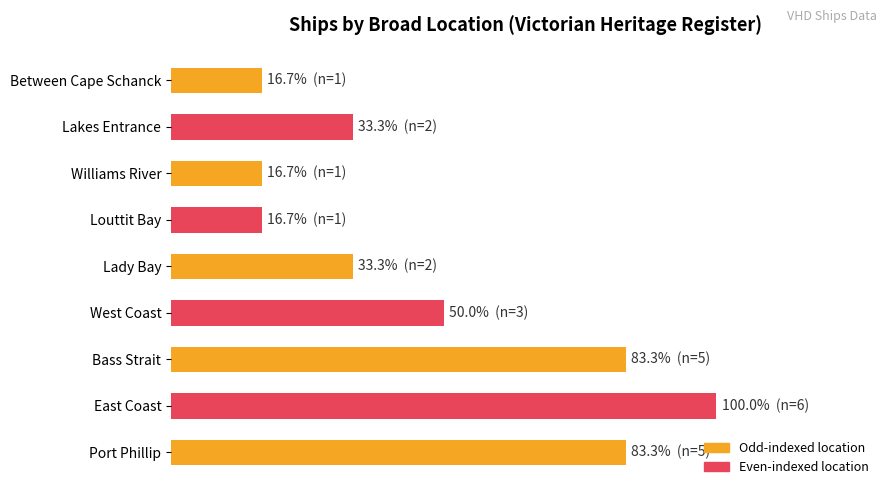

At which category does the chart reach its peak across all series?

East Coast